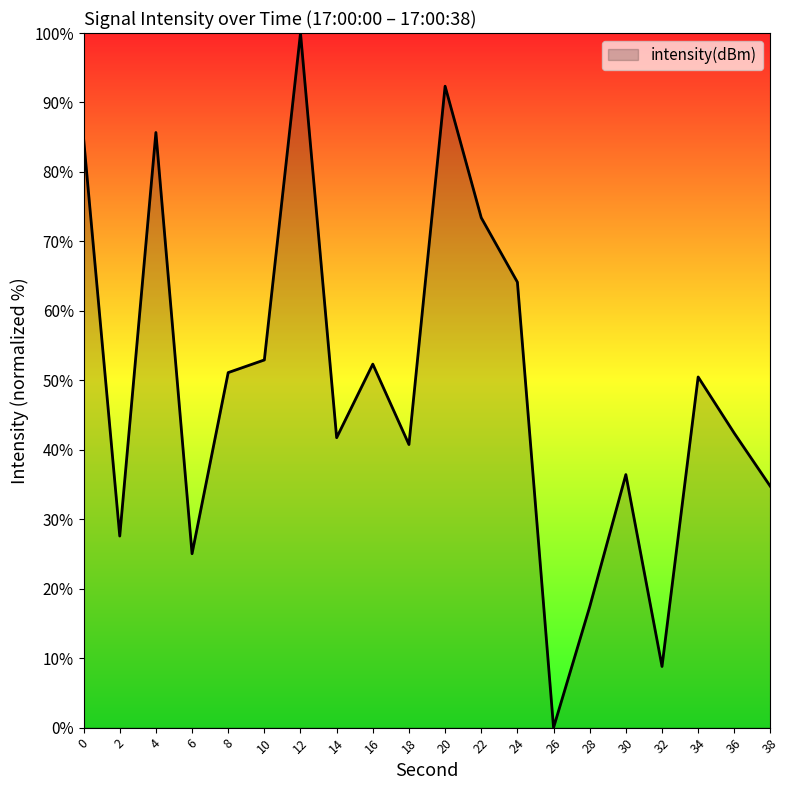

What is the difference between the values at 22 and 32?

64.6